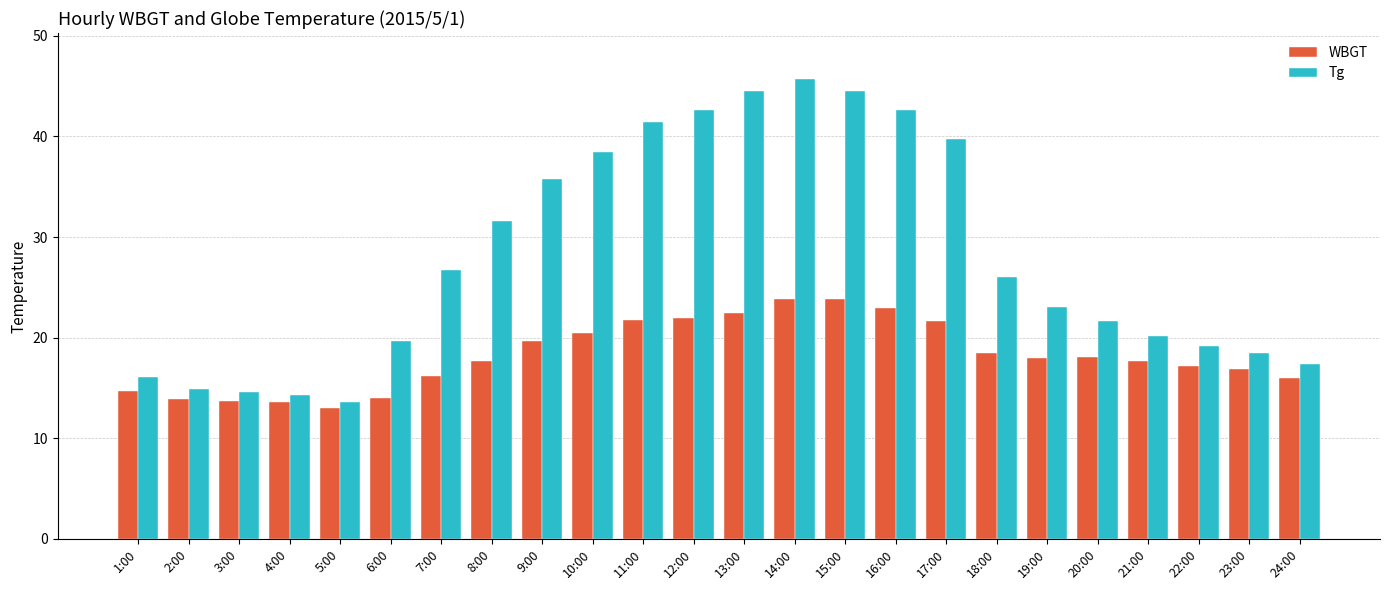

What is the difference between the maximum and minimum values in the Tg series?

32.1